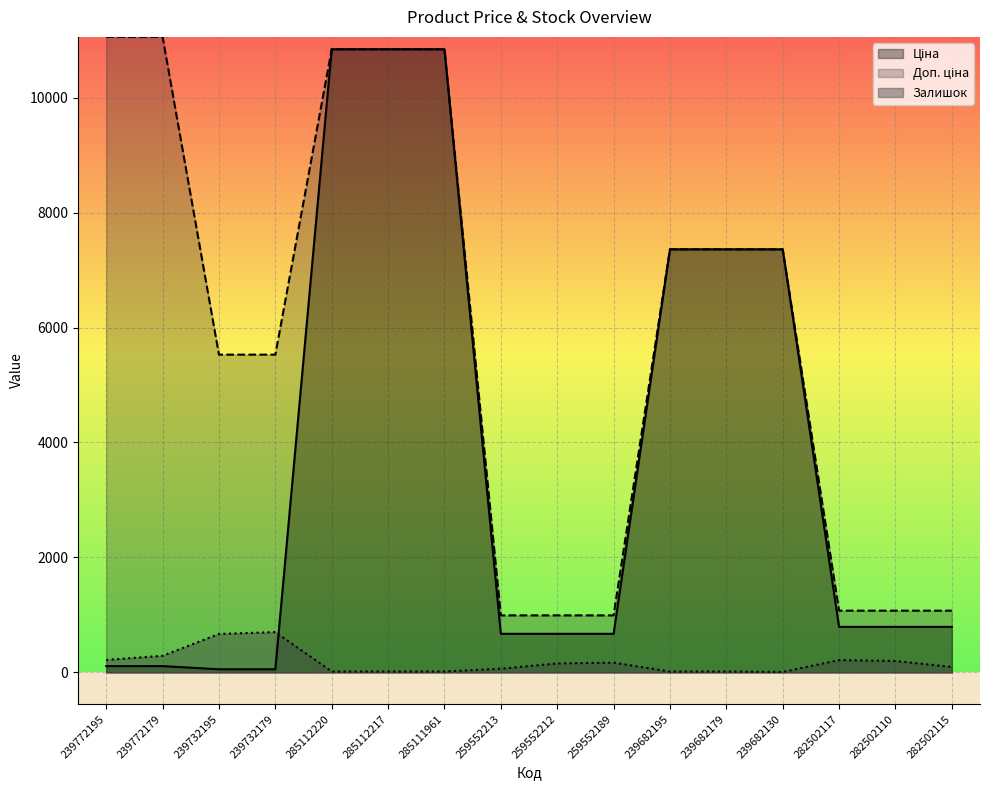

What position from the left is 259552212?

9